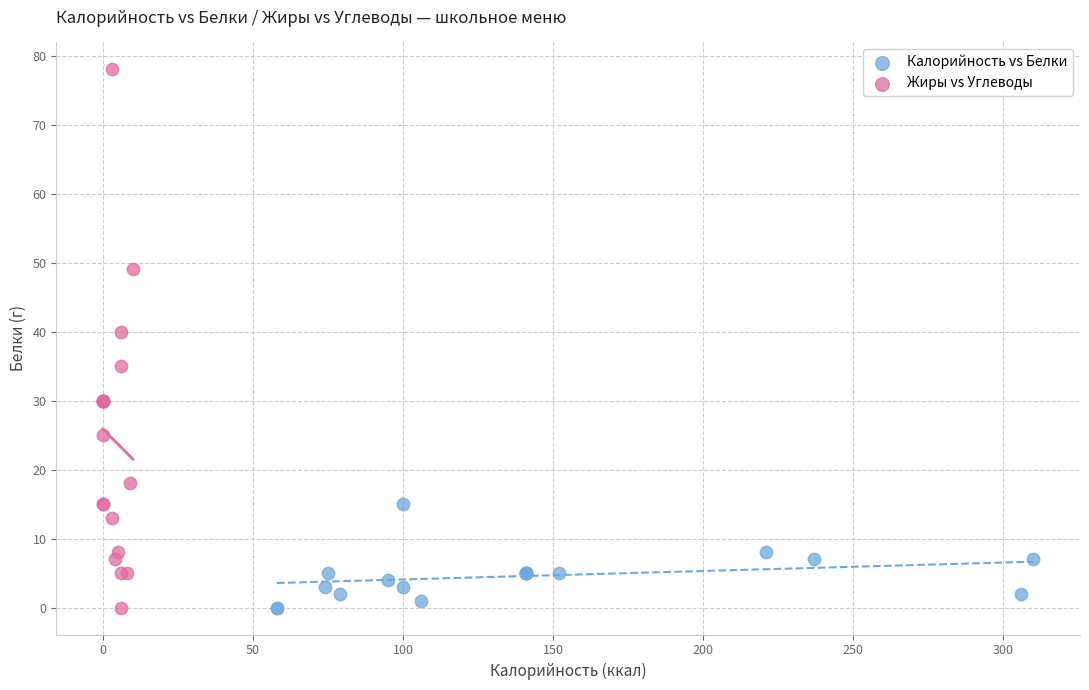

What are all the series names shown in the legend?

Калорийность vs Белки, Жиры vs Углеводы